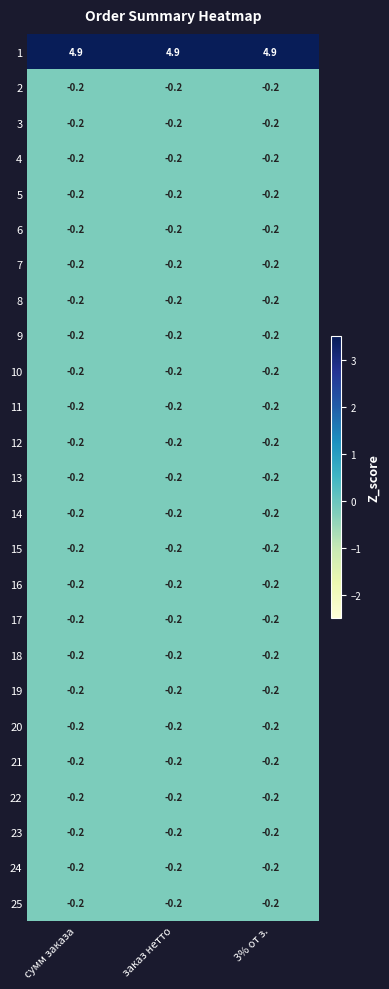

True or false: 21 has a value of -0.2 at 3% от з..

True